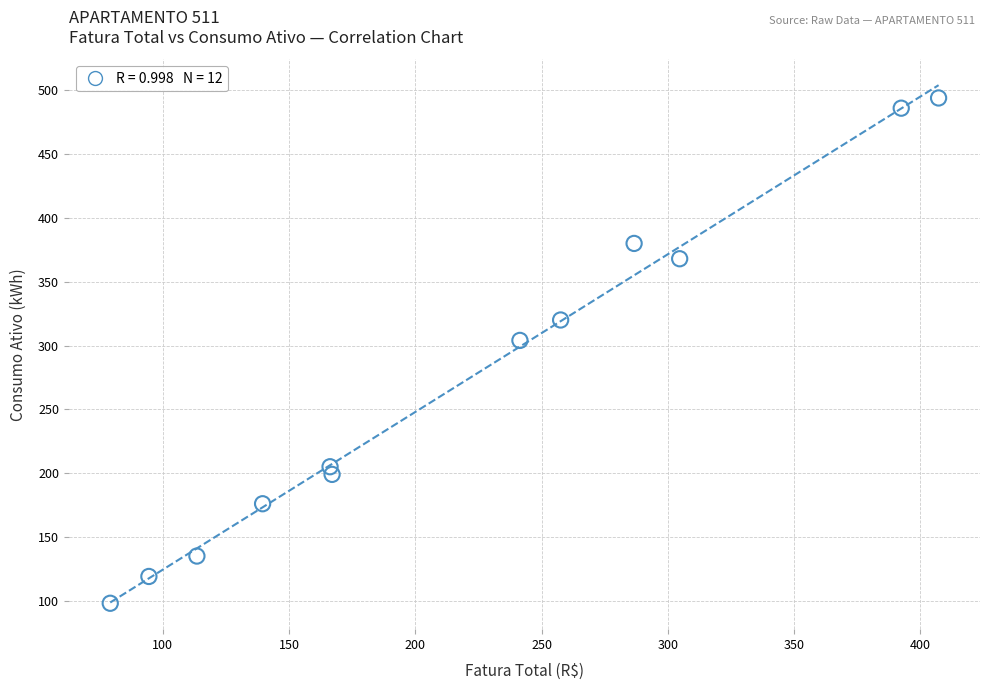

What Y value in the scatter plot is closest to 296?

304